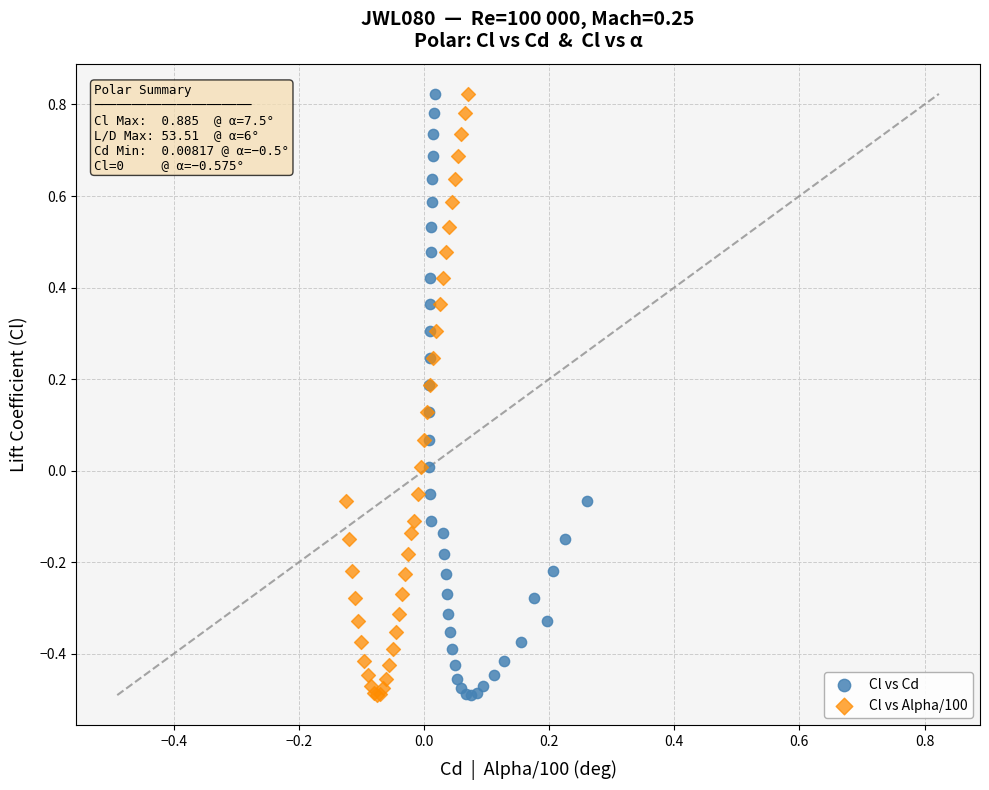

What are all the series names shown in the legend?

Cl vs Cd, Cl vs Alpha/100